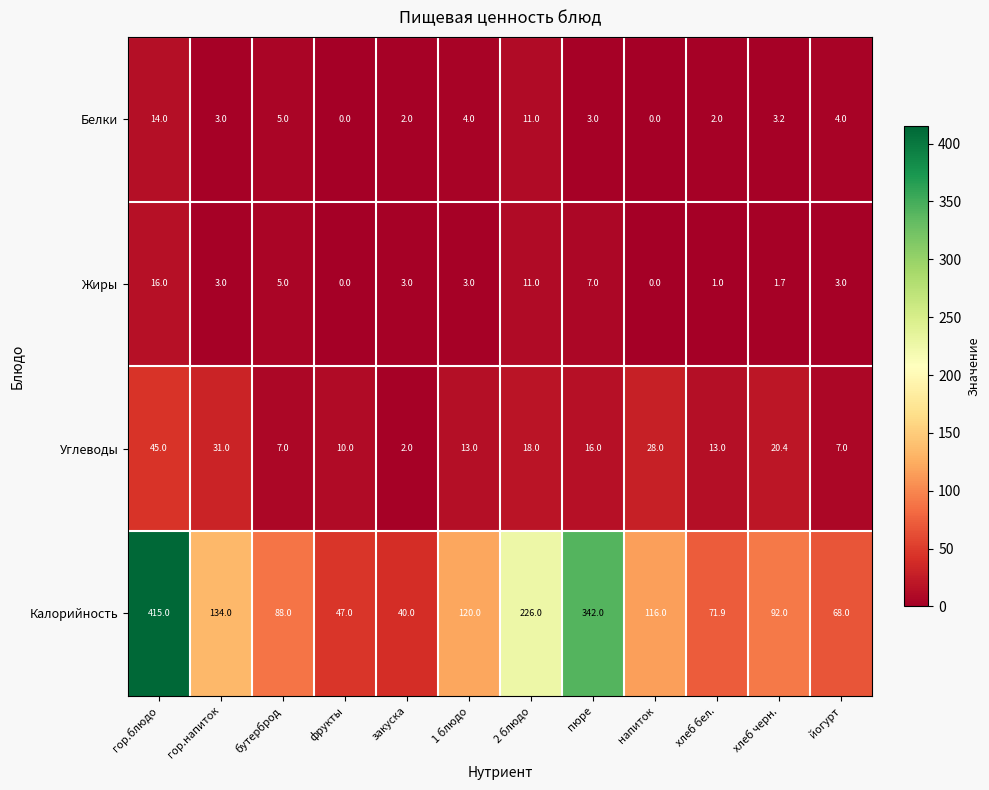

What is the sum of the Углеводы values at хлеб черн. and фрукты?

30.4